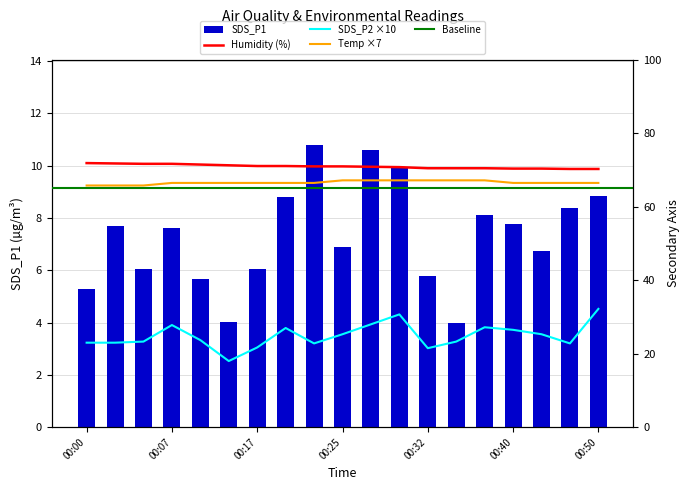

True or false: SDS_P2 has a value of 29.3 at 00:17.

False